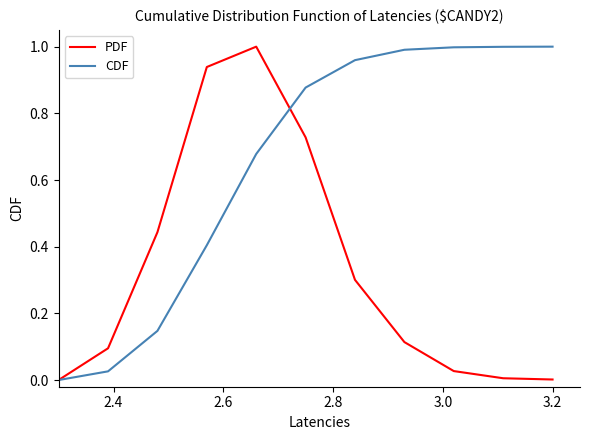

Rank the series by their average value, from lowest to highest.

PDF, CDF